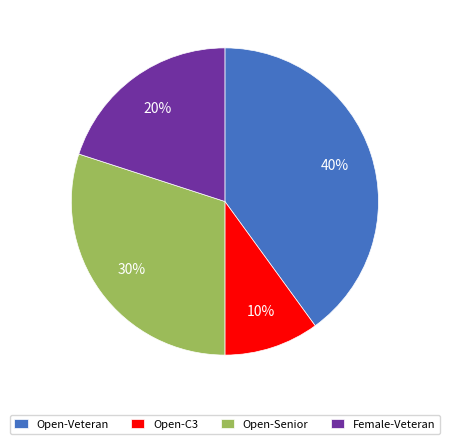

To the nearest percent, what portion does Female-Veteran represent?

20%